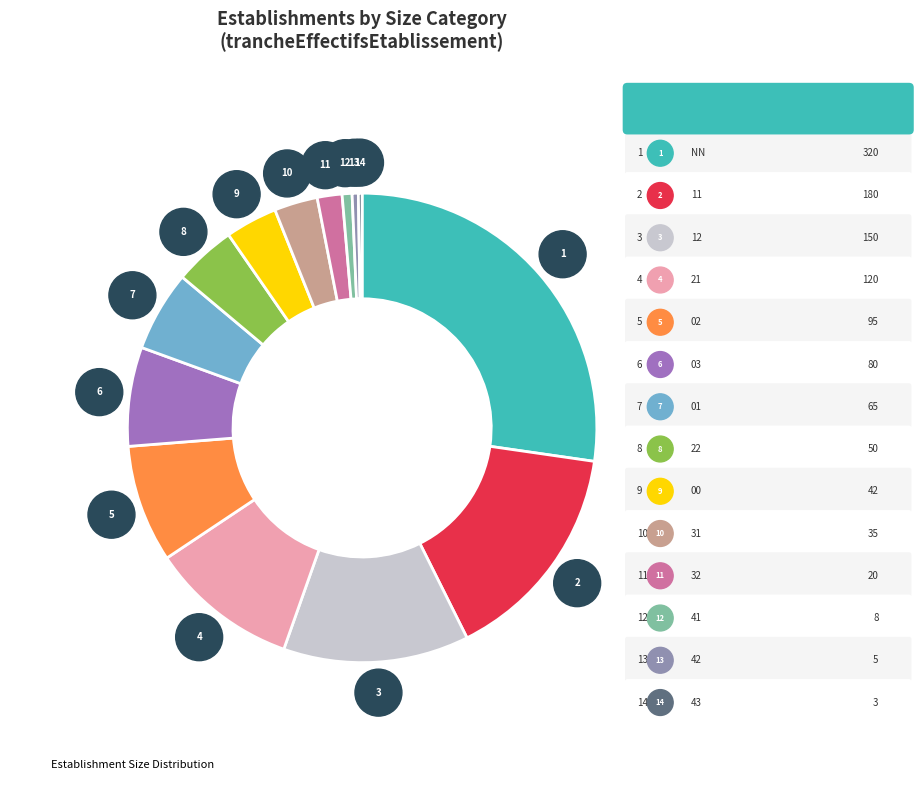

How many segments does this pie chart have?

14